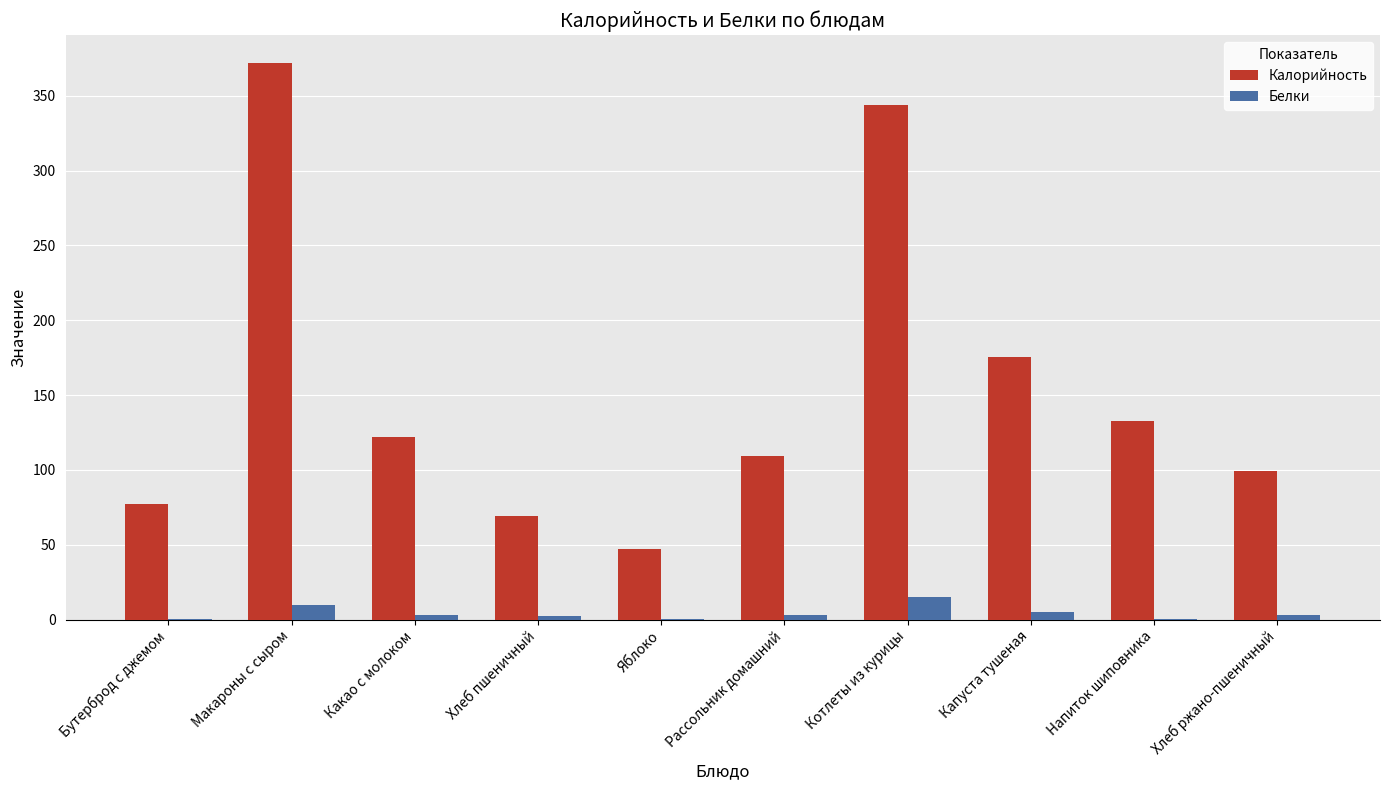

What is the approximate value of Белки at Макароны с сыром?

9.4